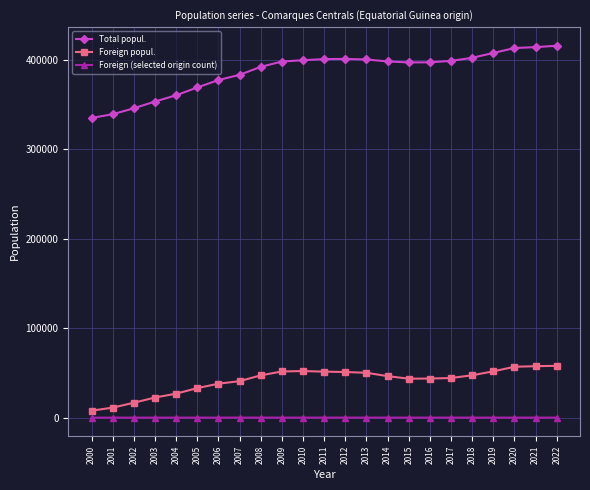

True or false: Foreign (selected origin count) has more than 2 points higher than both neighbors.

True